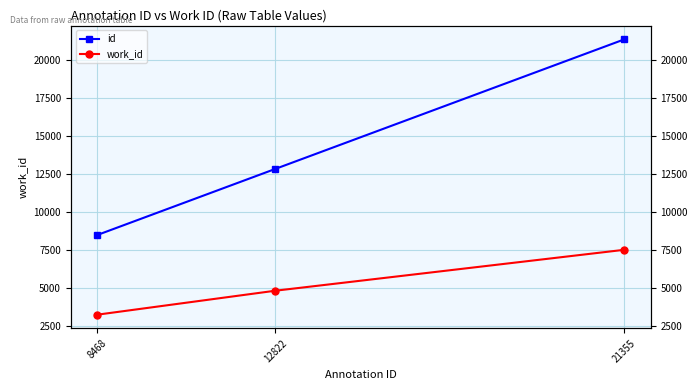

How many lines are shown in the chart?

2